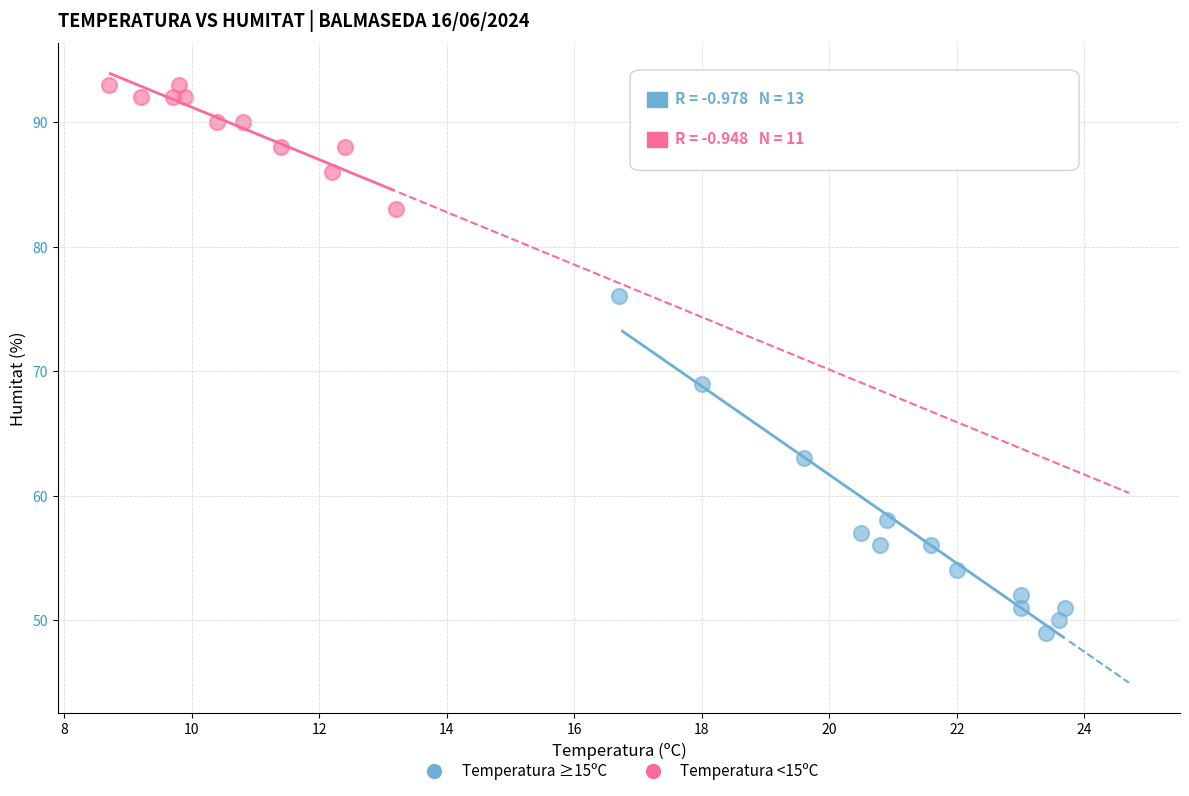

Which series contains the lowest Y value?

Temperatura ≥15ºC